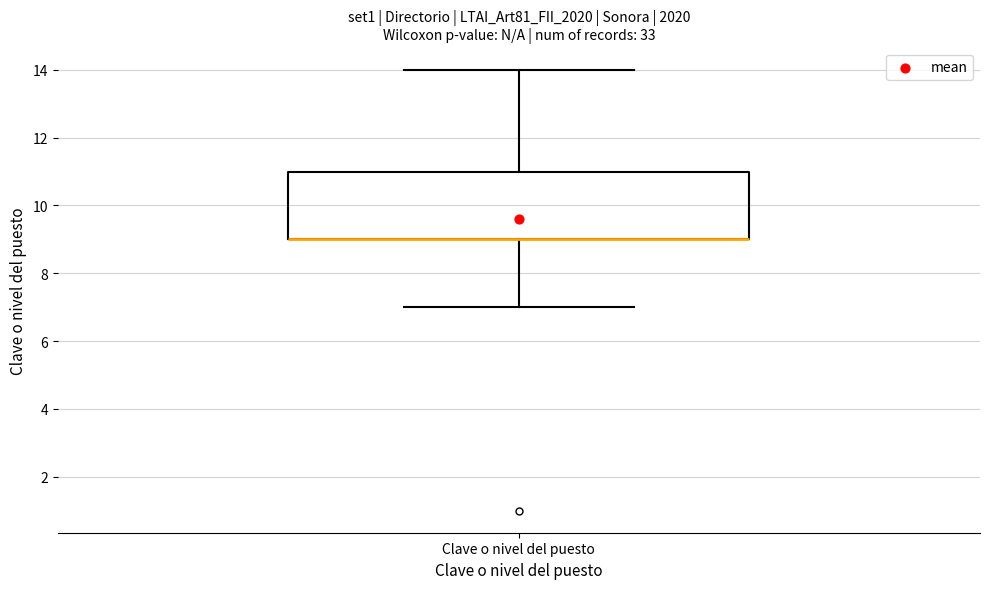

Transcribe this box plot: give where the median line is, the range the box spans, and where the two whiskers end, as read against the y-axis. The values are not printed on the chart, so give them approximately, as read against the axis.

median 9 (drawn on the box's lower edge), box 9 to 11, whiskers 7 to 14